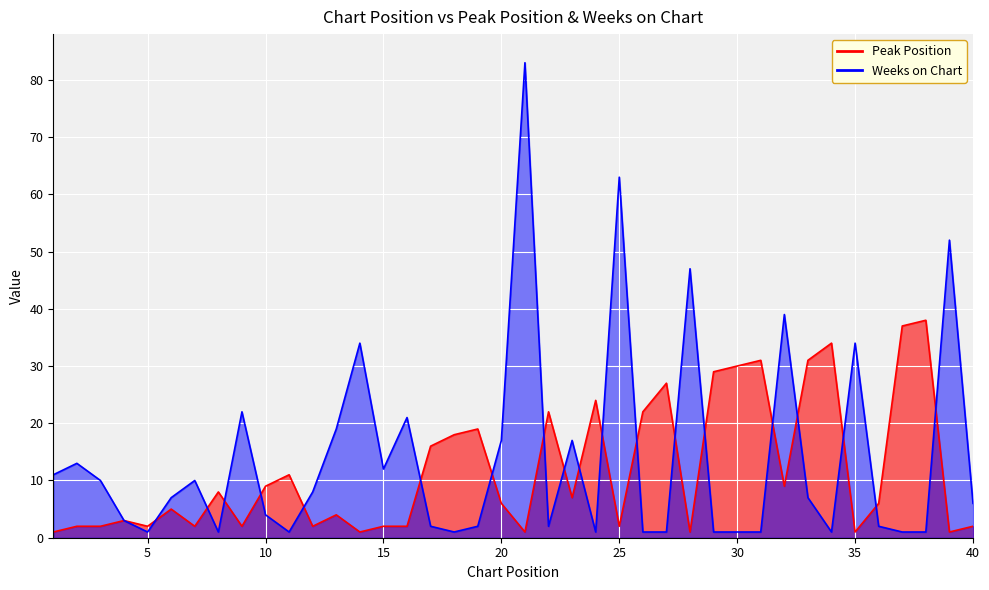

Reading left to right, extract all data points from this chart.

Peak Position: 1=1	2=2	3=2	4=3	5=2	6=5	7=2	8=8	9=2	10=9	11=11	12=2	13=4	14=1	15=2	16=2	17=16	18=18	19=19	20=6	21=1	22=22	23=7	24=24	25=2	26=22	27=27	28=1	29=29	30=30	31=31	32=9	33=31	34=34	35=1	36=6	37=37	38=38	39=1	40=2
Weeks on Chart: 1=11	2=13	3=10	4=3	5=1	6=7	7=10	8=1	9=22	10=4	11=1	12=8	13=19	14=34	15=12	16=21	17=2	18=1	19=2	20=17	21=83	22=2	23=17	24=1	25=63	26=1	27=1	28=47	29=1	30=1	31=1	32=39	33=7	34=1	35=34	36=2	37=1	38=1	39=52	40=6